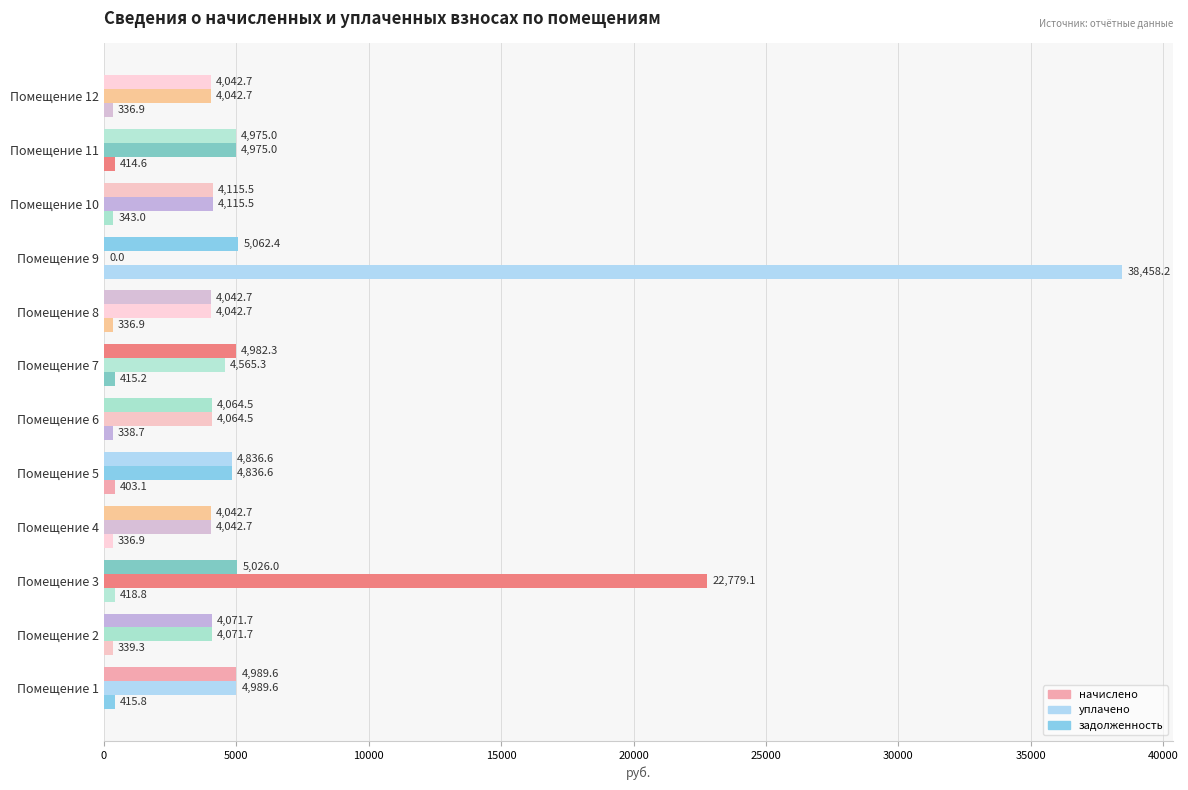

Count the number of categories in the chart.

12